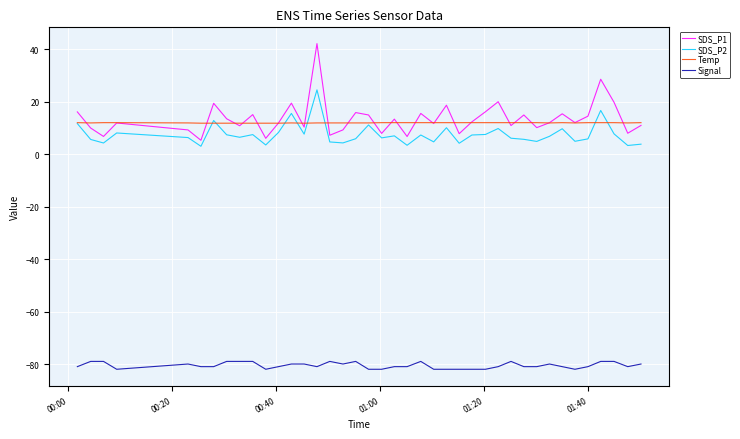

True or false: Temp and Signal cross at least once.

False